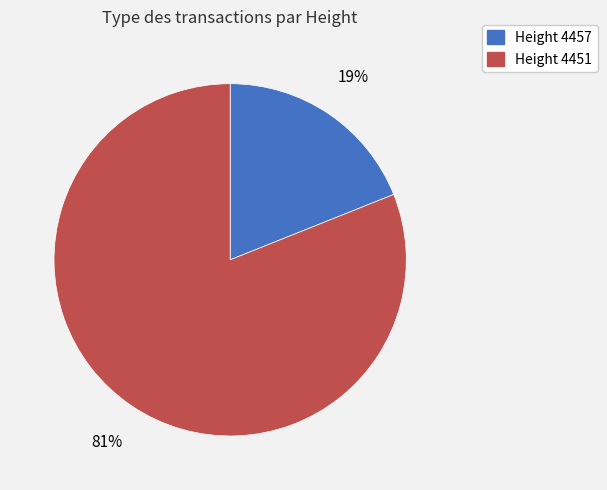

Does any single category account for the majority?

Yes